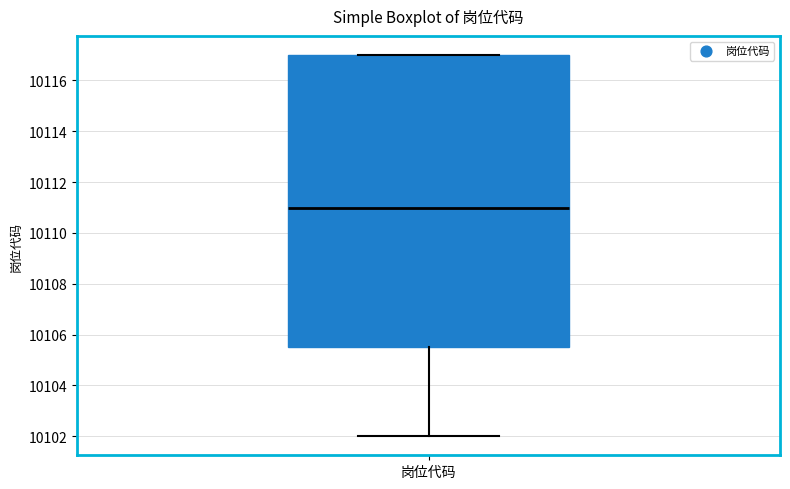

Read this box plot against the y-axis: the position of the median line, the range covered by the box, and the ends of both whiskers. The values are not printed on the chart, so give them approximately, as read against the axis.

median 10111.0, box 10105.6 to 10117.0, whiskers 10102.0 to 10117.0